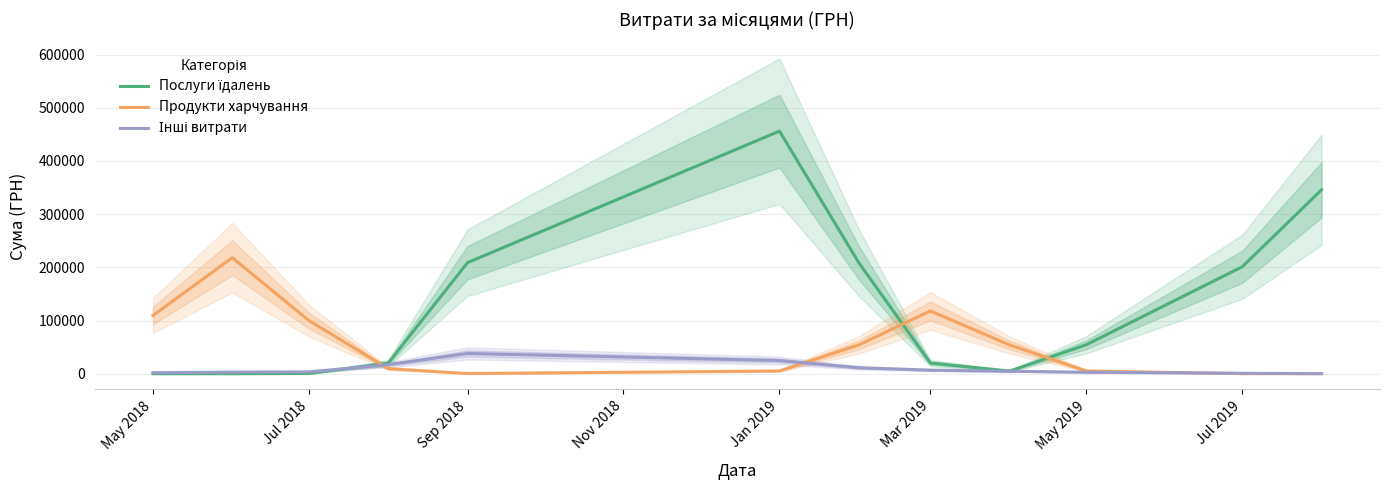

True or false: Продукти харчування and Послуги їдалень cross at least once.

True